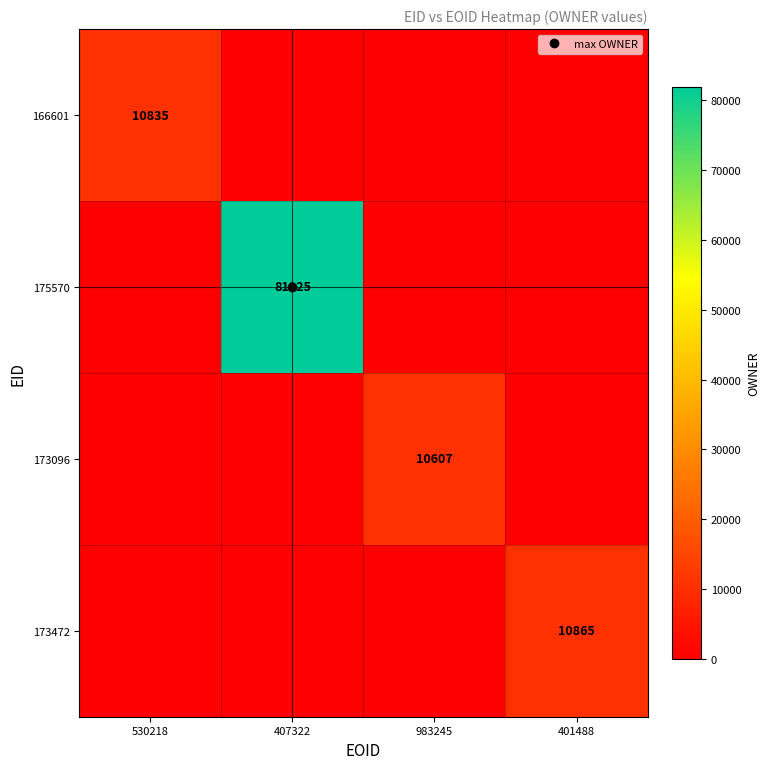

Rank the categories by 166601 value from highest to lowest.

530218, 407322, 983245, 401488